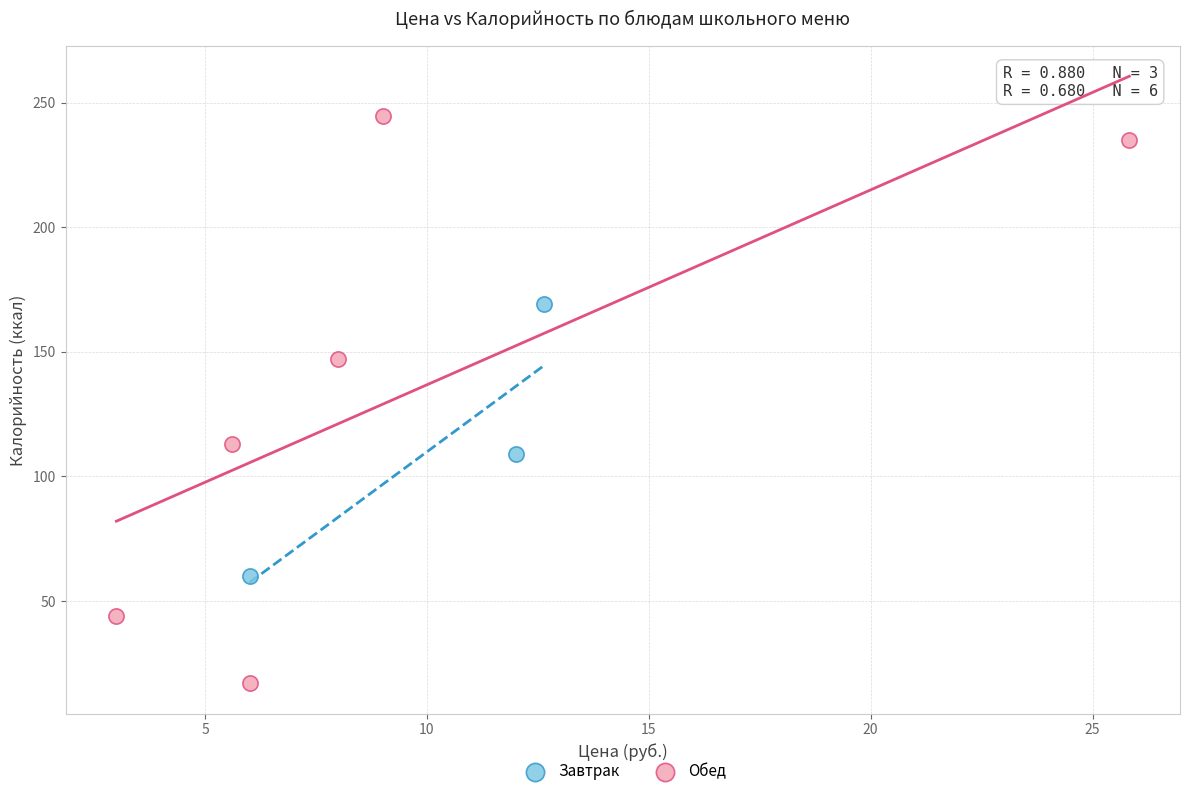

Which series contains the lowest Y value?

Обед